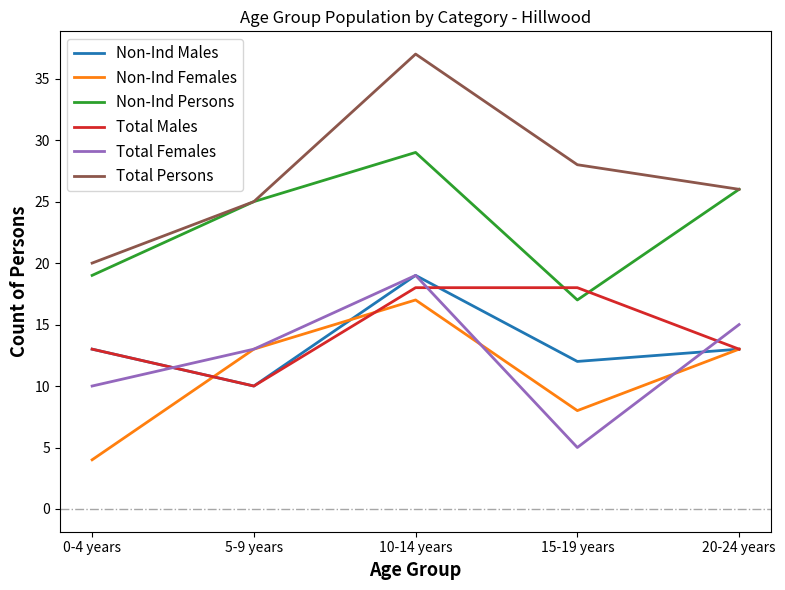

What is the total value across all series at 20-24 years?

106